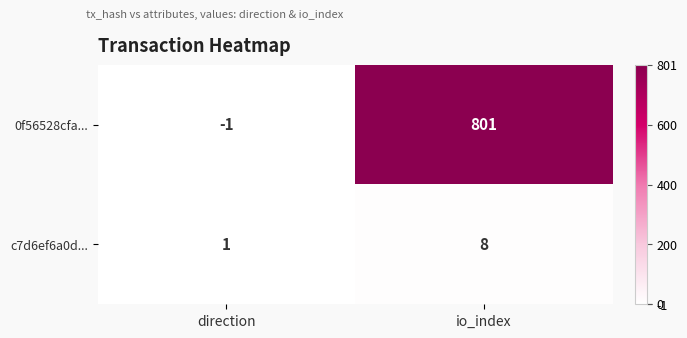

List the series in order of their overall mean, lowest first.

c7d6ef6a0d..., 0f56528cfa...